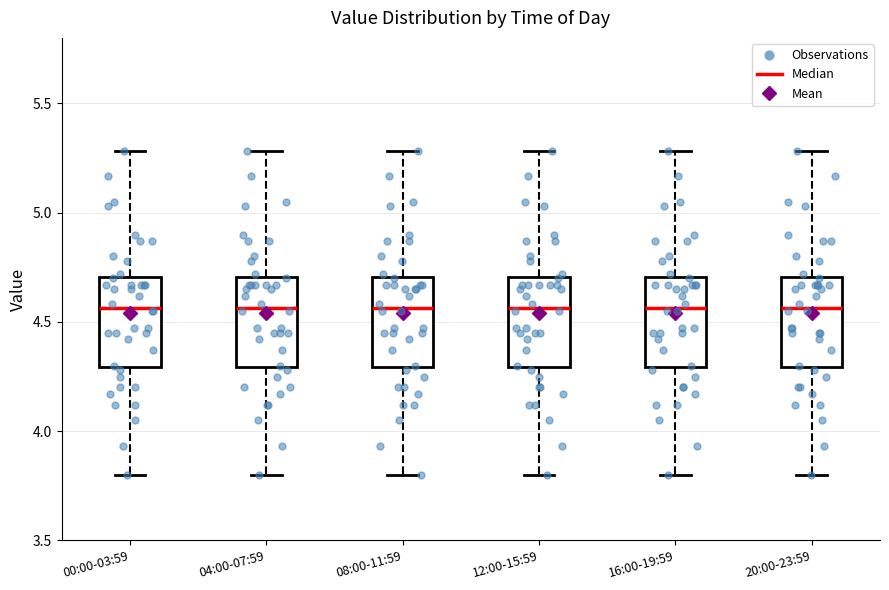

Where is the upper edge of the box for 12:00-15:59 on the y-axis? The values are not printed on the chart, so give them approximately, as read against the axis.

4.70